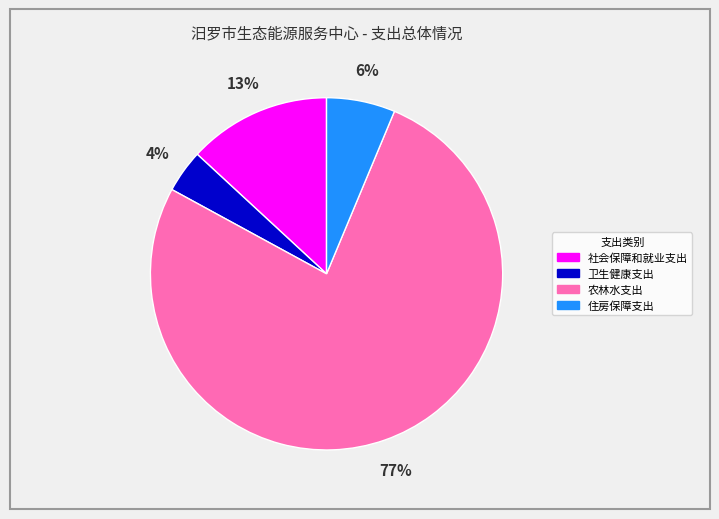

Between 住房保障支出 and 社会保障和就业支出, which is larger?

社会保障和就业支出